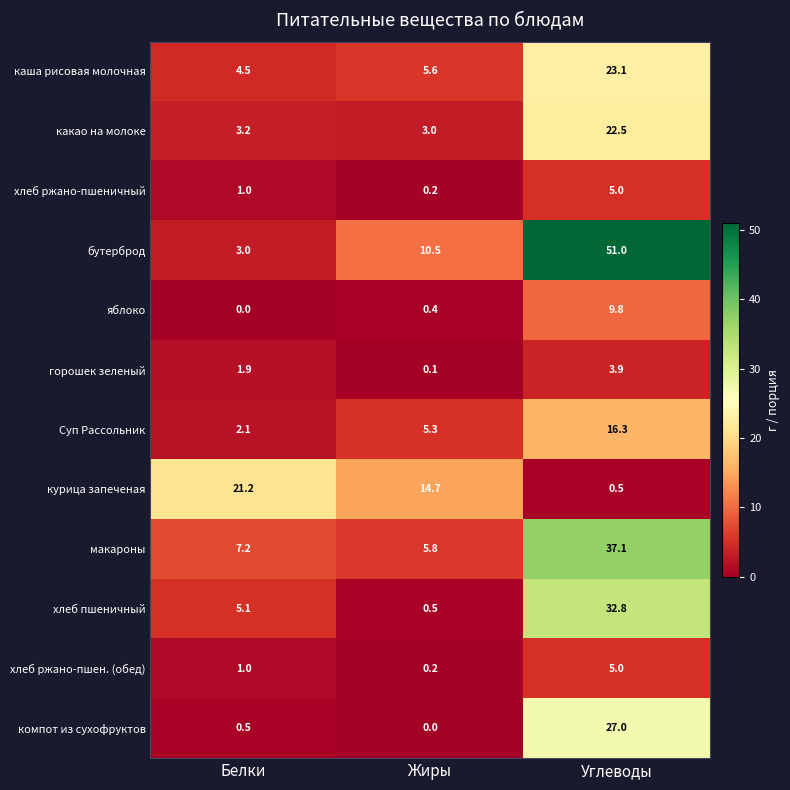

What is the difference between the maximum and minimum values in the Суп Рассольник series?

14.2